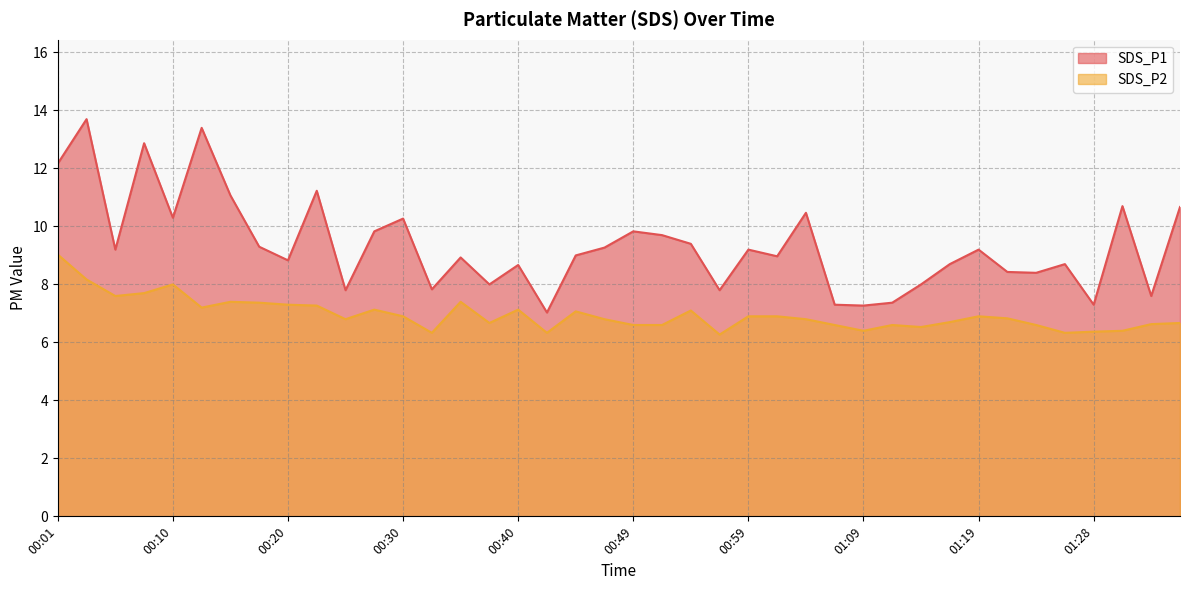

Which series has the largest total across all categories?

SDS_P1